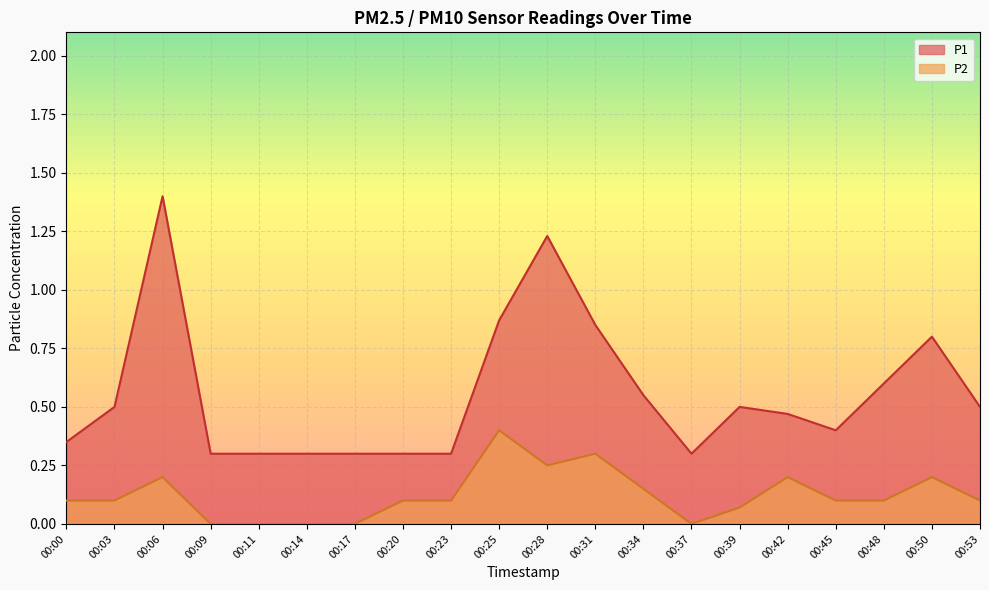

What are all the series names shown in the legend?

P1, P2